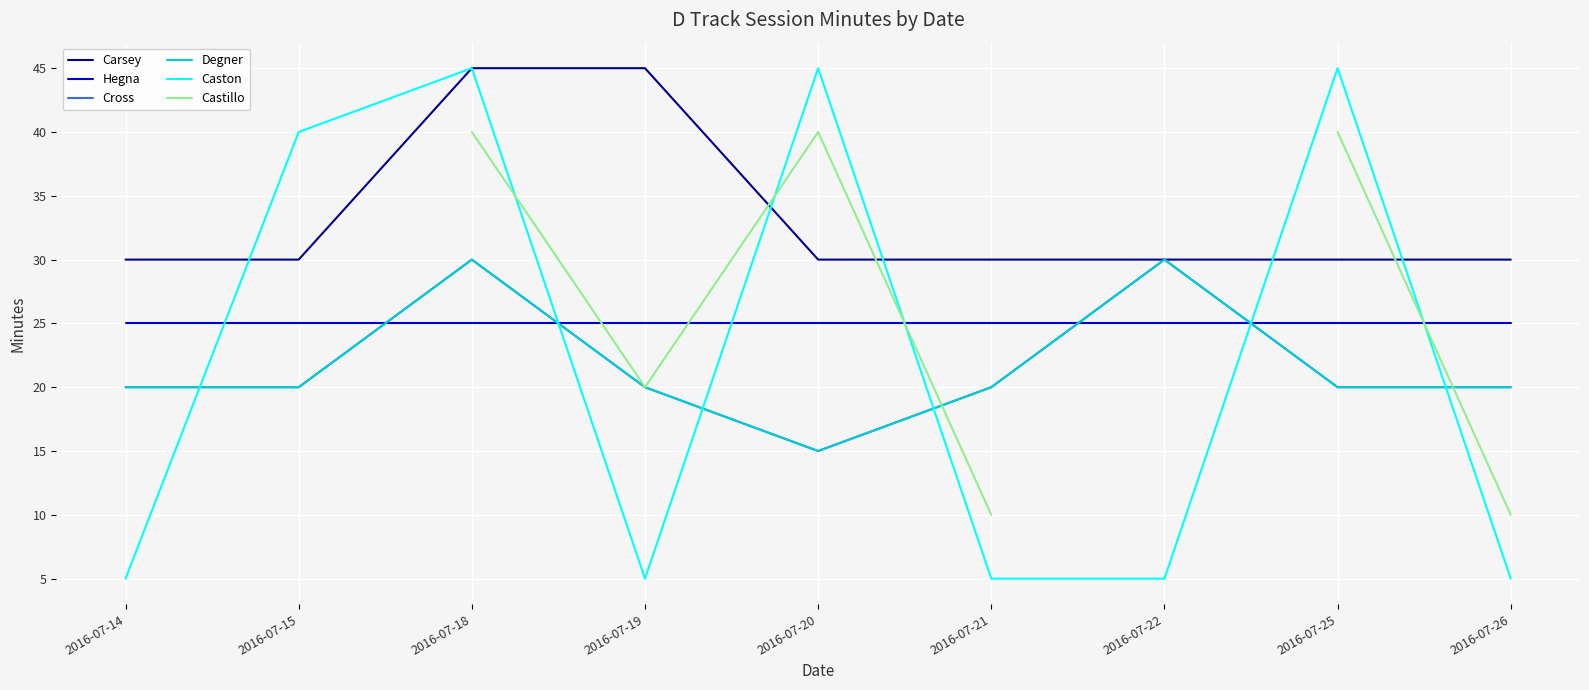

At which category does the chart reach its minimum across all series?

2016-07-14